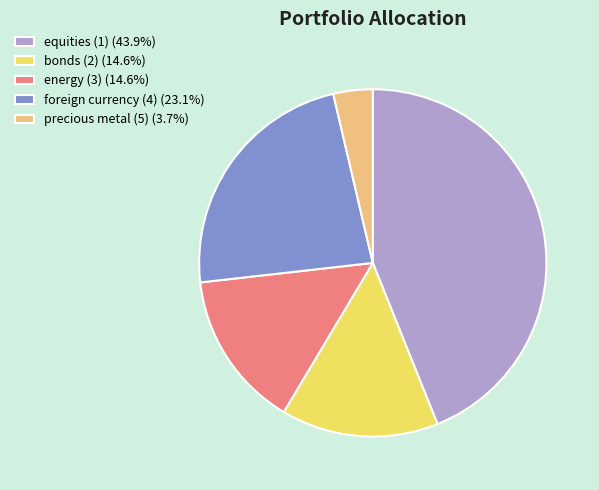

Is there any slice that represents more than half of the pie?

No